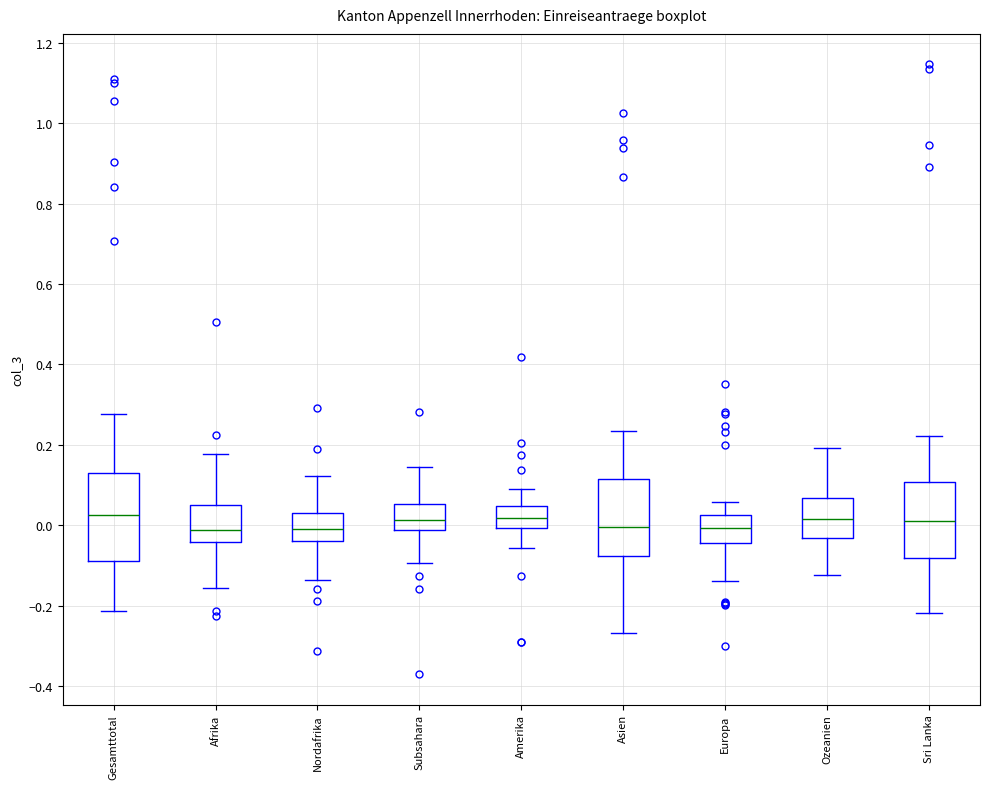

Comparing the boxes themselves (not the whiskers), which one is the tallest?

Gesamttotal